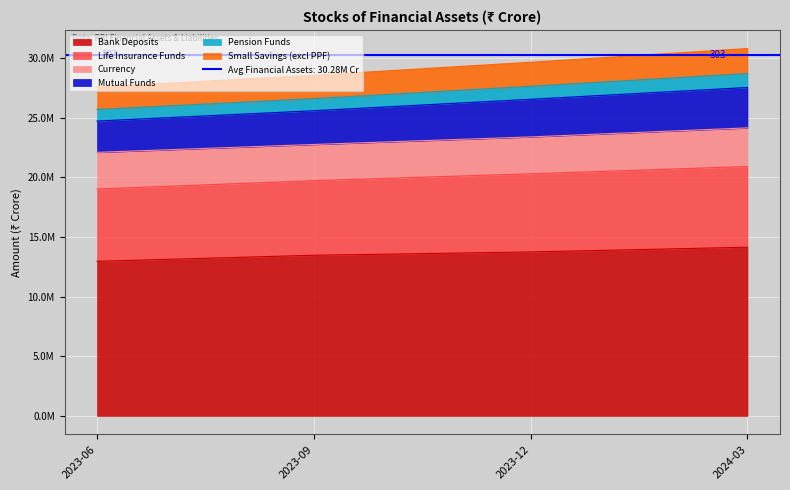

At which label does Life Insurance Funds reach its minimum?

2023-06